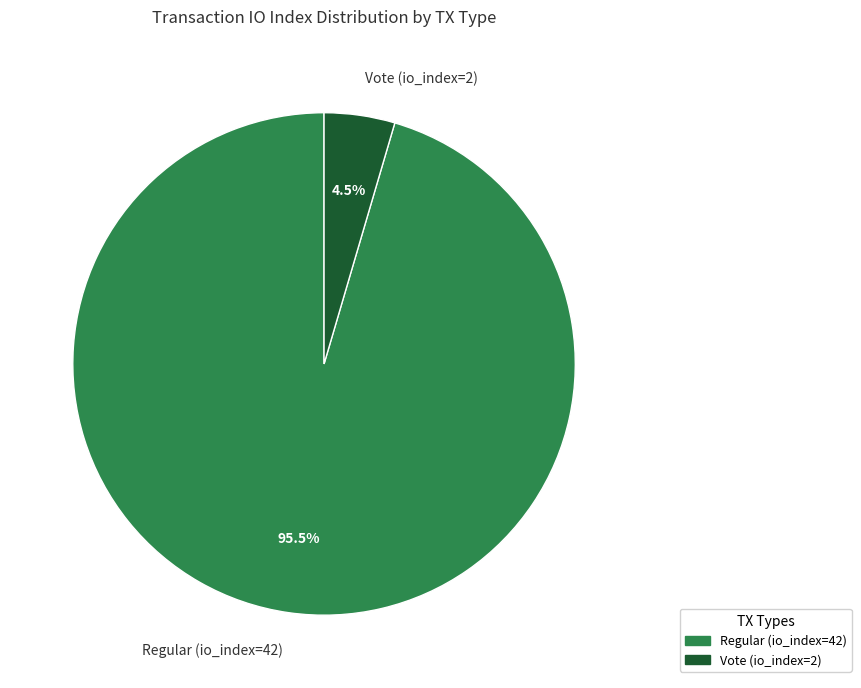

Is it true that Vote (io_index=2) is 10% of the pie?

False